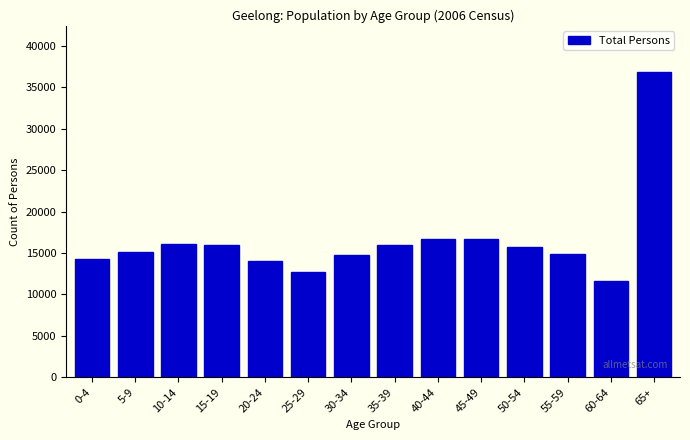

What value does the data have at 40-44?

16681